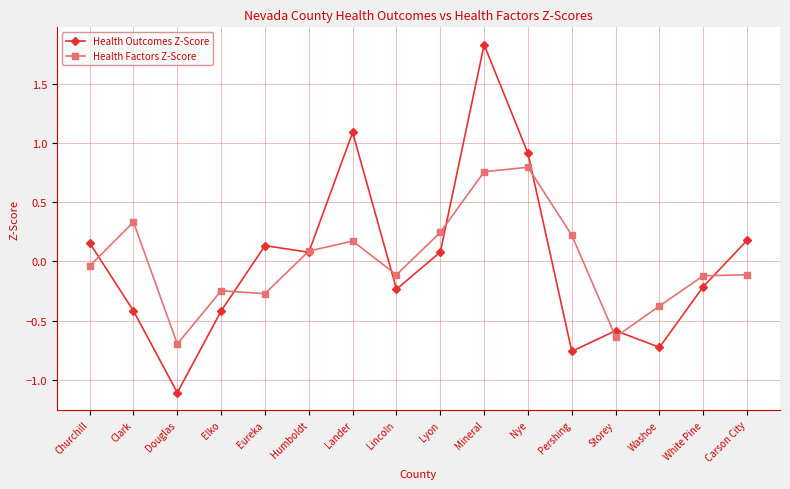

List the series in order of their peak value, lowest first.

Health Factors Z-Score, Health Outcomes Z-Score